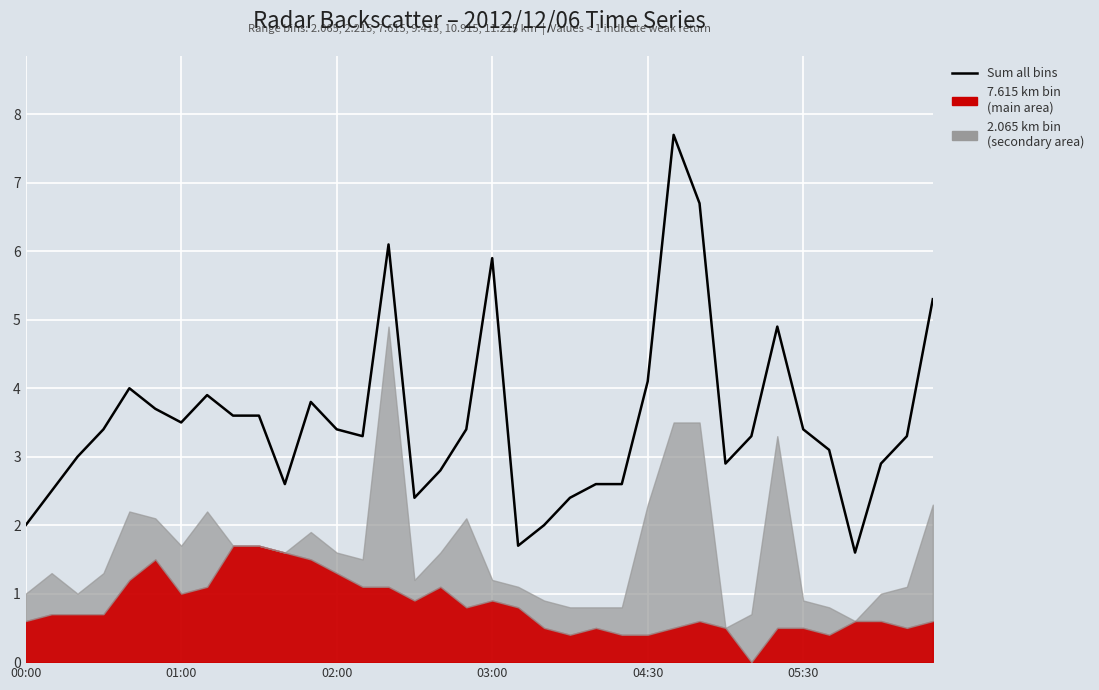

True or false: there are more than 2 points higher than both neighbors.

True